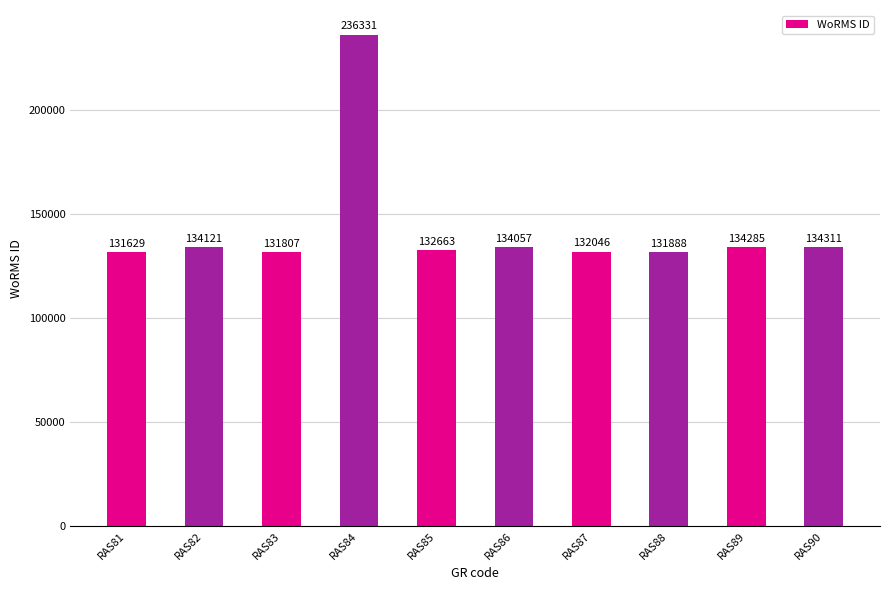

List the labels in order of value, smallest first.

RAS81, RAS83, RAS88, RAS87, RAS85, RAS86, RAS82, RAS89, RAS90, RAS84